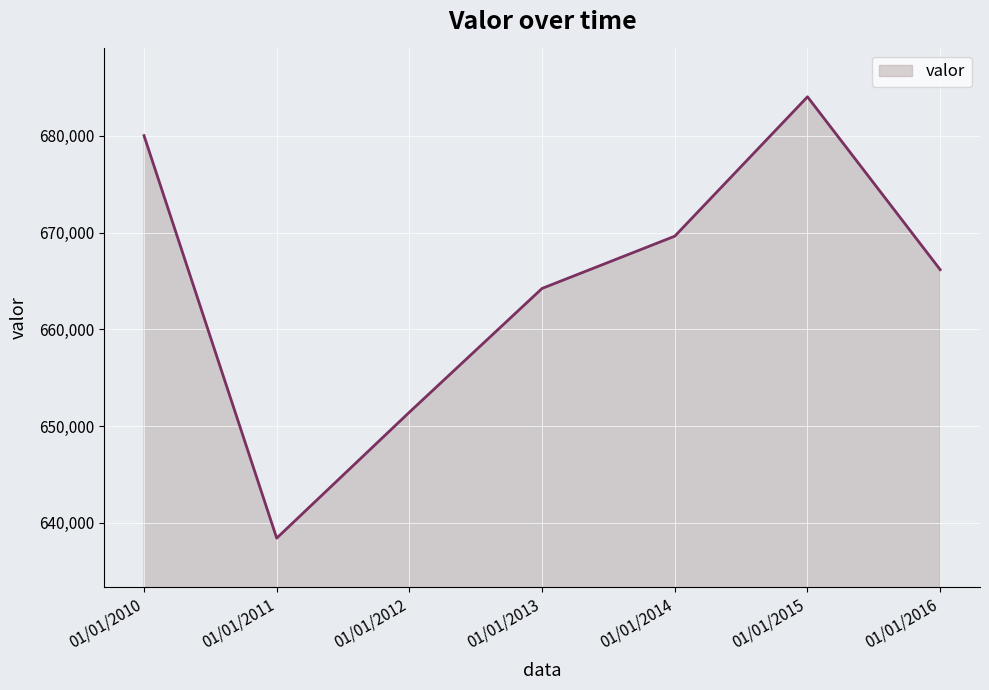

Which has a higher value, 01/01/2016 or 01/01/2011?

01/01/2016